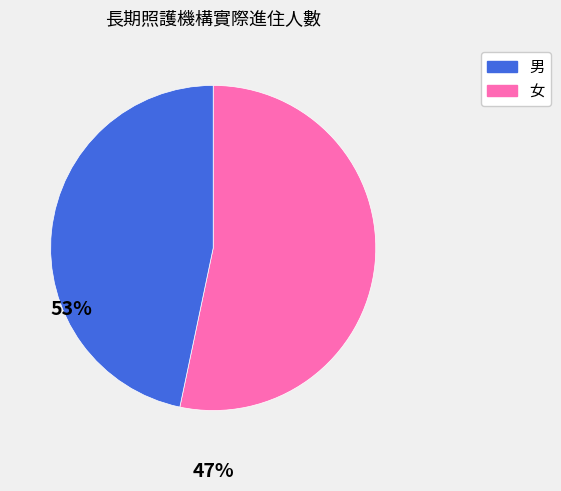

Does any single category account for the majority?

Yes